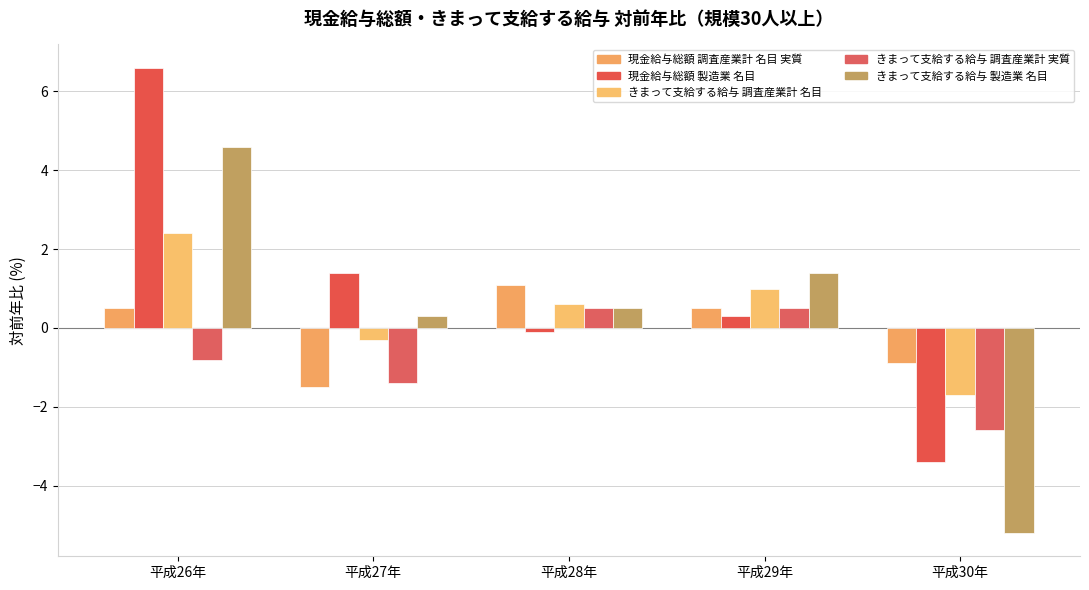

What is the difference between the きまって支給する給与 調査産業計 実質 values at 平成27年 and 平成28年?

1.9